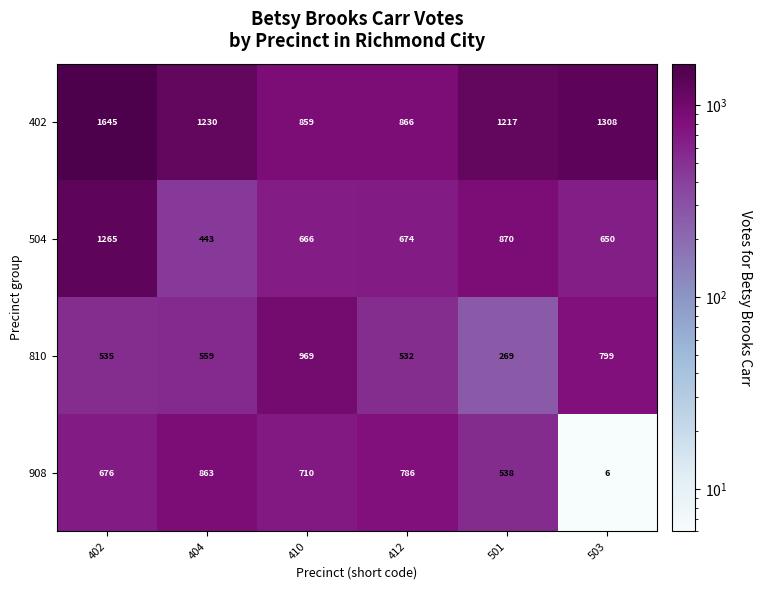

Which series has the largest range (max minus min)?

908